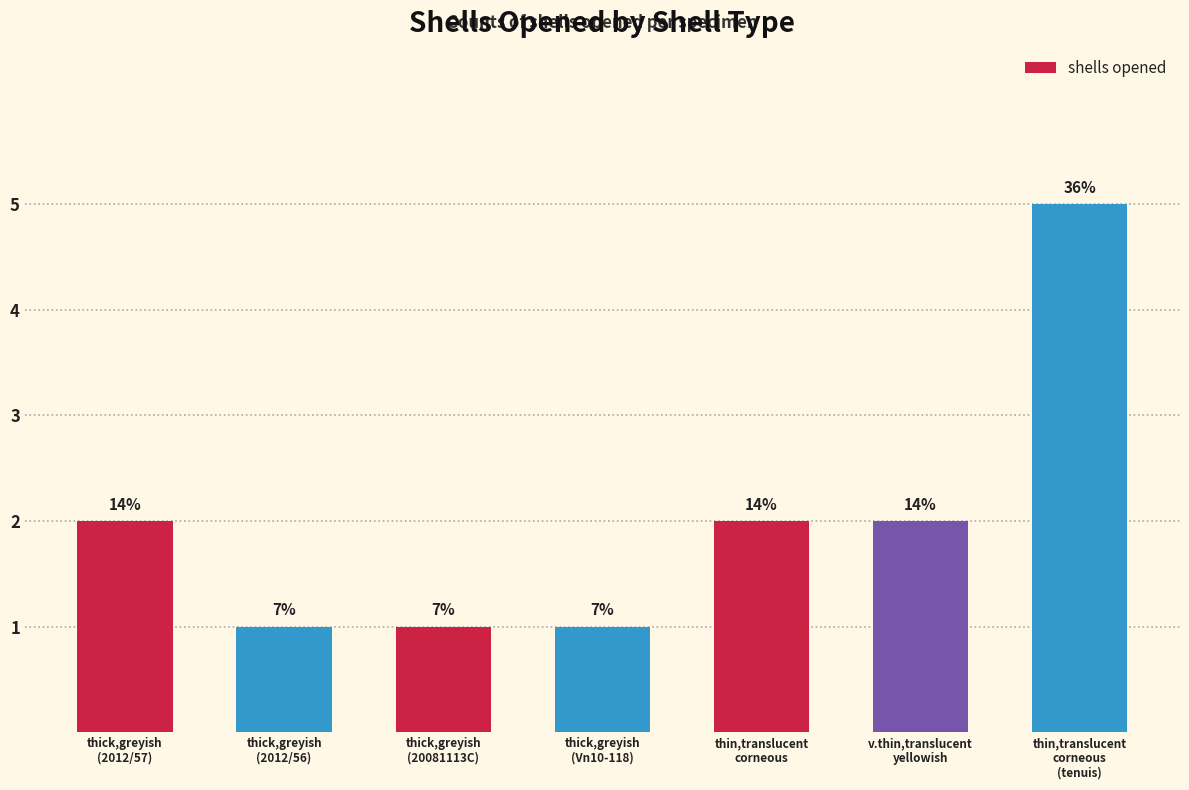

Reading left to right, transcribe all the data shown in this chart.

2	1	1	1	2	2	5